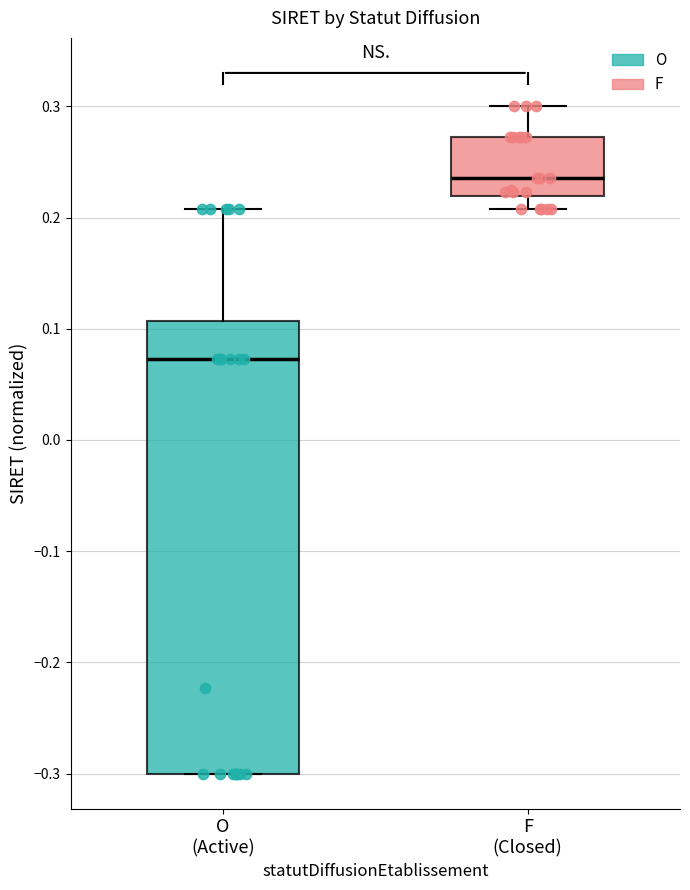

Reading left to right, transcribe this box plot: for each box, give where its median line is, the range the box spans, and where its two whiskers end, as read against the y-axis. The values are not printed on the chart, so give them approximately, as read against the axis.

O (Active): median 0.07, box -0.30 to 0.11, whiskers -0.30 to 0.21
F (Closed): median 0.24, box 0.22 to 0.27, whiskers 0.21 to 0.30